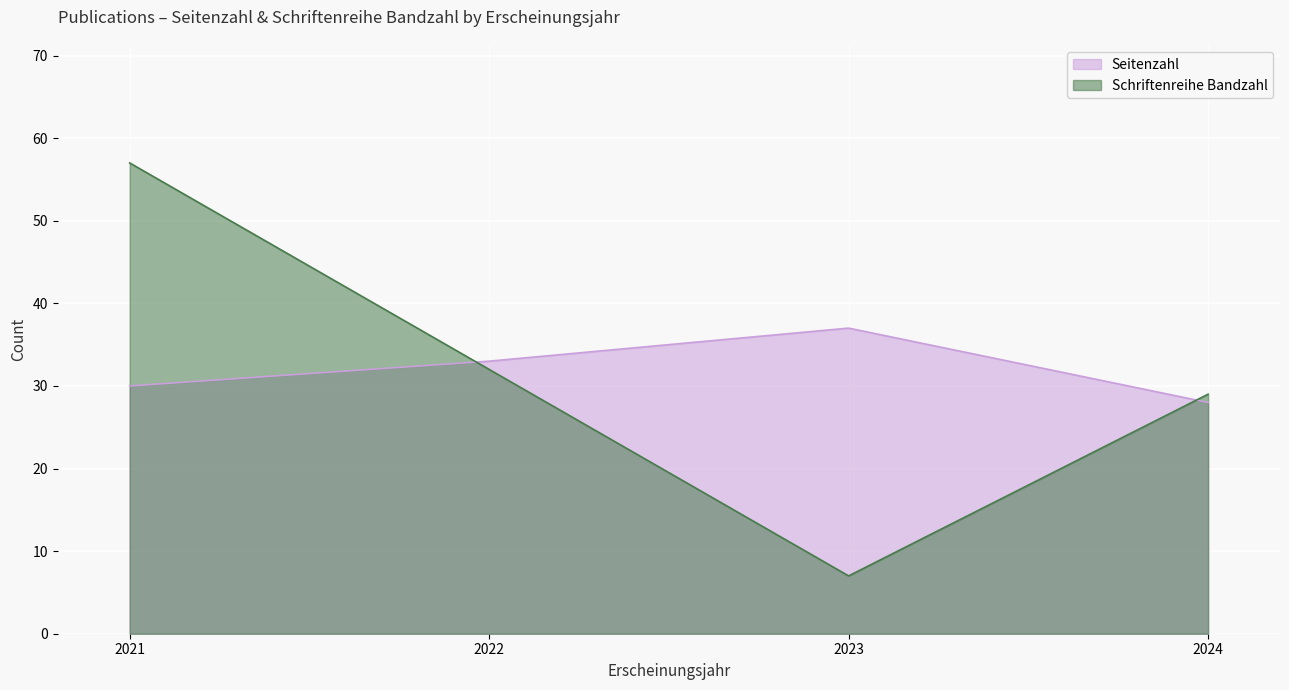

Between which two adjacent categories do Schriftenreihe Bandzahl and Seitenzahl first intersect?

2021 and 2022